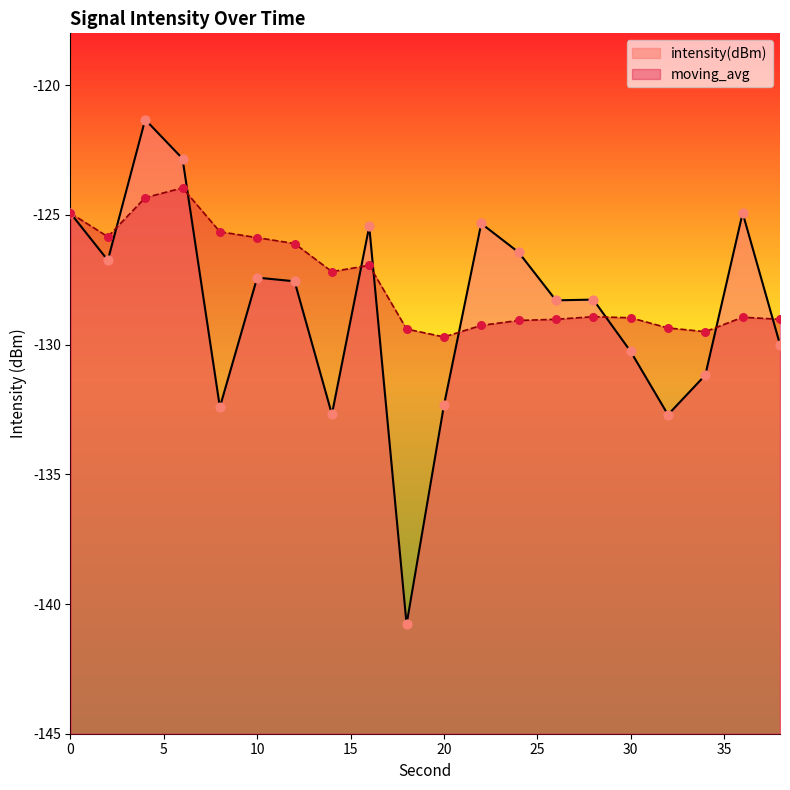

Which series contains the highest Y value?

intensity(dBm)